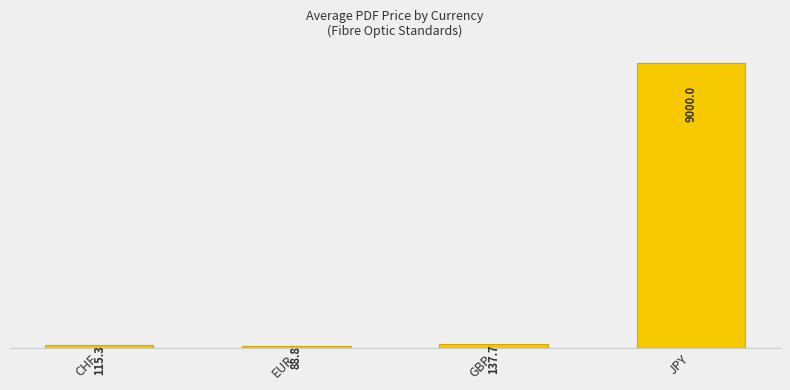

At which category does the chart reach its minimum across all series?

EUR